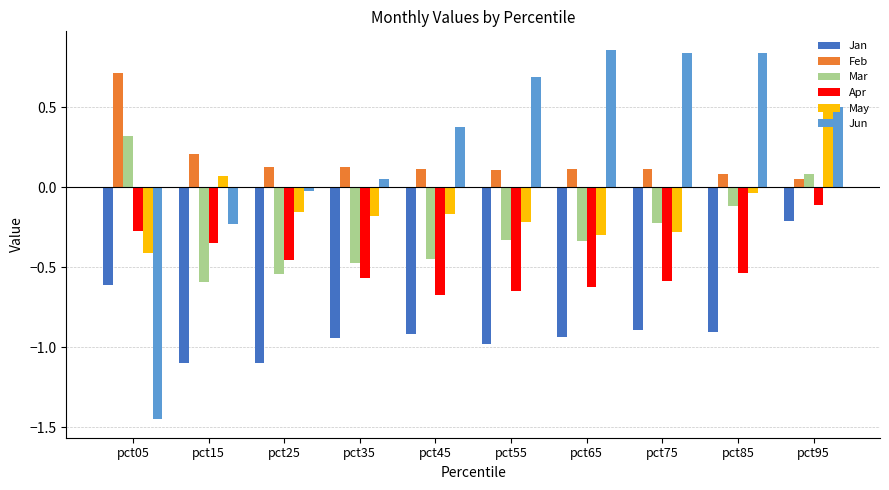

What is the total value across all series at pct65?

-1.2